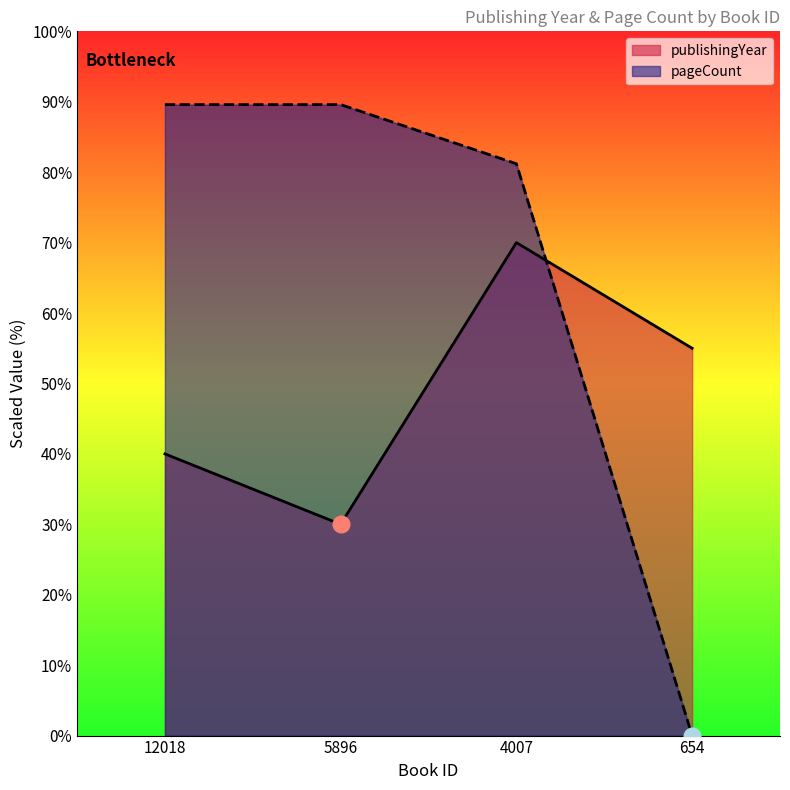

What is the difference between the maximum and minimum values in the publishingYear series?

40.0